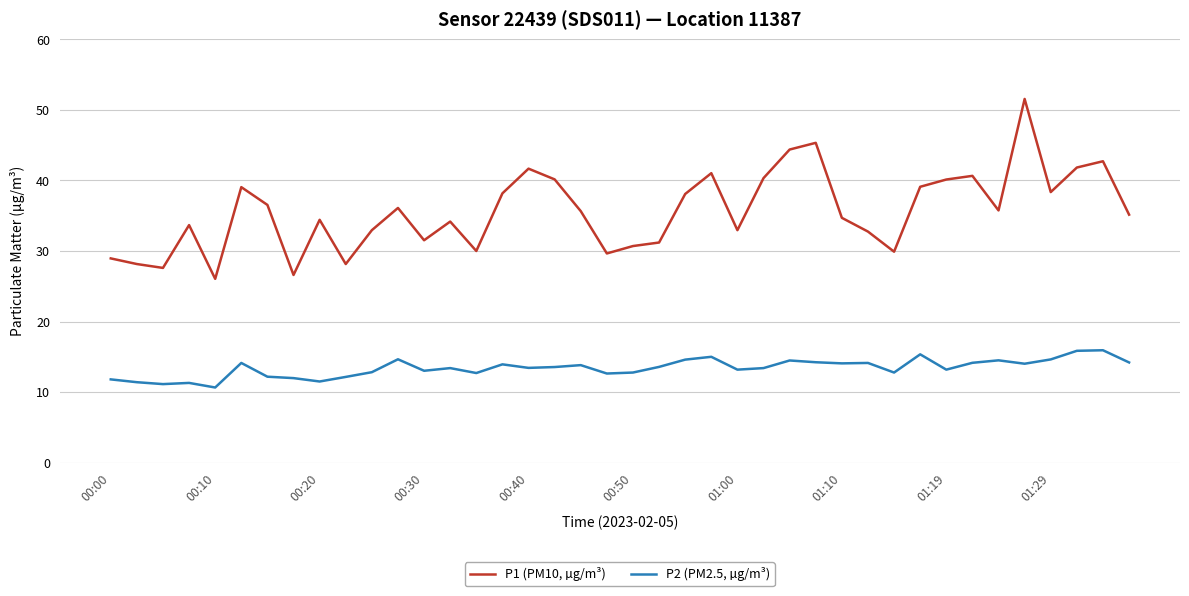

Which series has the largest total across all categories?

P1 (PM10, µg/m³)